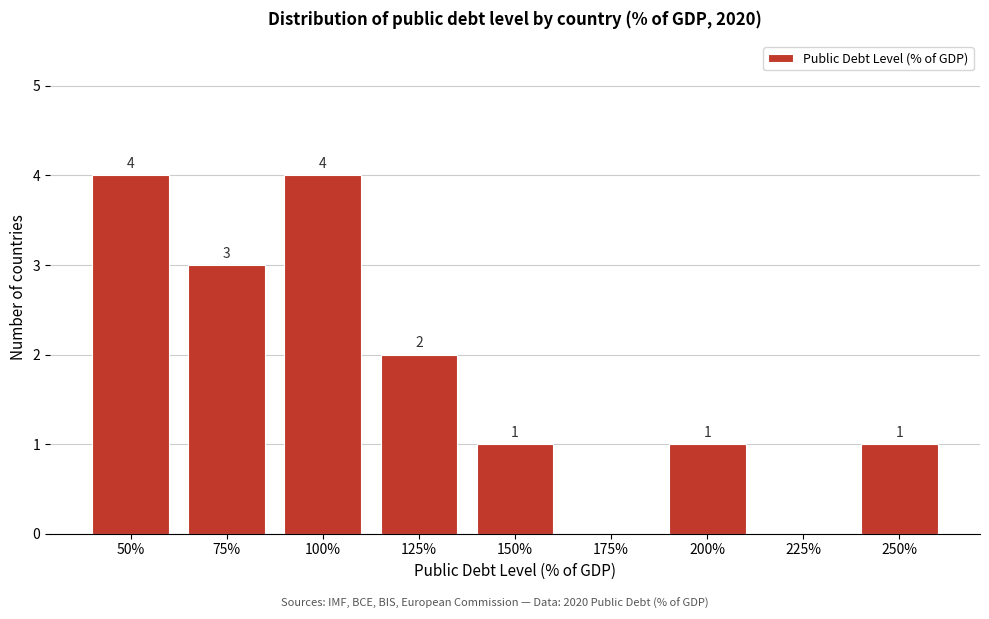

Reading left to right, what are all the values shown in this chart?

50%=4	75%=3	100%=4	125%=2	150%=1	175%=0	200%=1	225%=0	250%=1